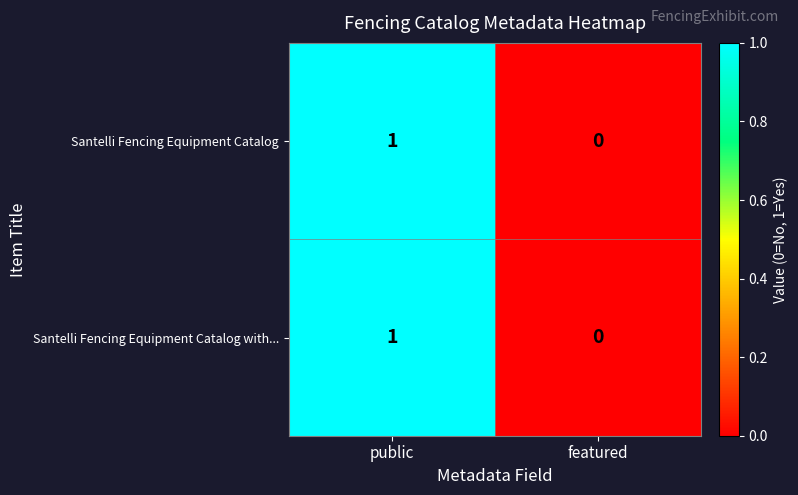

At which category is the sum across all series the highest?

public